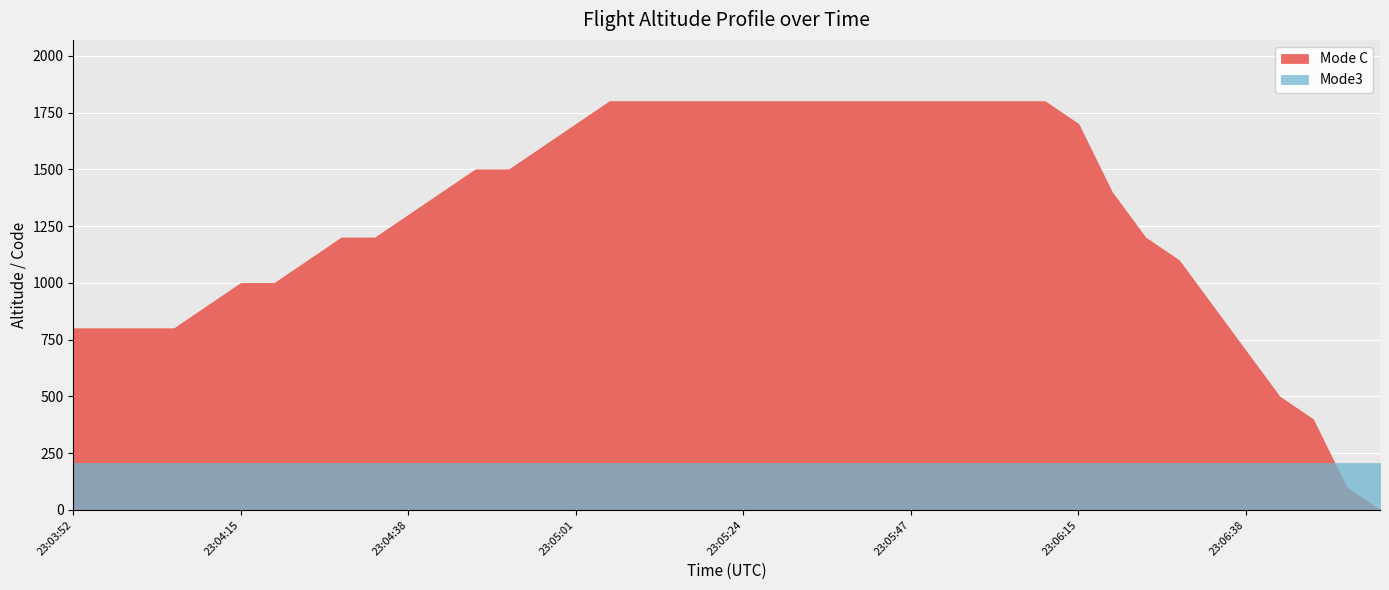

Reading left to right, what are all the values shown in this chart?

Mode C: 23:03:52=800	23:03:56=800	23:04:01=800	23:04:05=800	23:04:10=900	23:04:15=1000	23:04:19=1000	23:04:24=1100	23:04:29=1200	23:04:33=1200	23:04:38=1300	23:04:42=1400	23:04:47=1500	23:04:52=1500	23:04:56=1600	23:05:01=1700	23:05:06=1800	23:05:10=1800	23:05:15=1800	23:05:19=1800	23:05:24=1800	23:05:29=1800	23:05:33=1800	23:05:38=1800	23:05:43=1800	23:05:47=1800	23:05:52=1800	23:05:56=1800	23:06:06=1800	23:06:10=1800	23:06:15=1700	23:06:19=1400	23:06:24=1200	23:06:29=1100	23:06:33=900	23:06:38=700	23:06:43=500	23:06:47=400	23:06:56=100	23:07:01=0
Mode3: 23:03:52=205	23:03:56=205	23:04:01=205	23:04:05=205	23:04:10=205	23:04:15=205	23:04:19=205	23:04:24=205	23:04:29=205	23:04:33=205	23:04:38=205	23:04:42=205	23:04:47=205	23:04:52=205	23:04:56=205	23:05:01=205	23:05:06=205	23:05:10=205	23:05:15=205	23:05:19=205	23:05:24=205	23:05:29=205	23:05:33=205	23:05:38=205	23:05:43=205	23:05:47=205	23:05:52=205	23:05:56=205	23:06:06=205	23:06:10=205	23:06:15=205	23:06:19=205	23:06:24=205	23:06:29=205	23:06:33=205	23:06:38=205	23:06:43=205	23:06:47=205	23:06:56=205	23:07:01=205